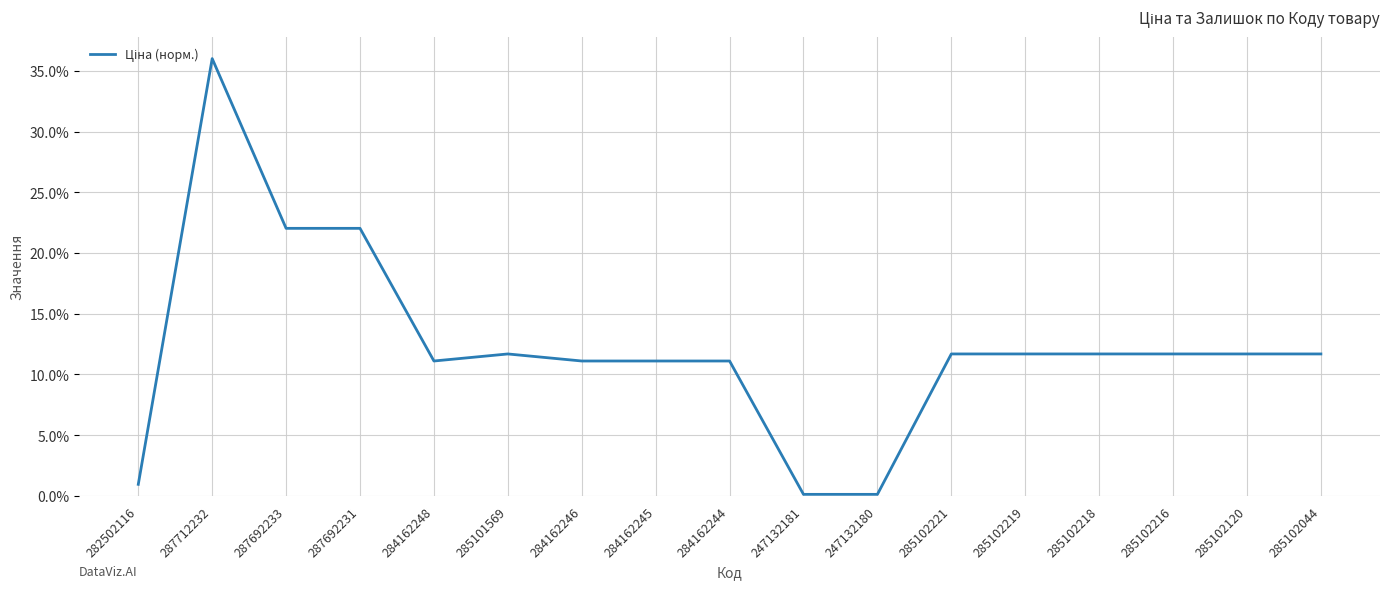

Which category has the highest value across all series?

287712232